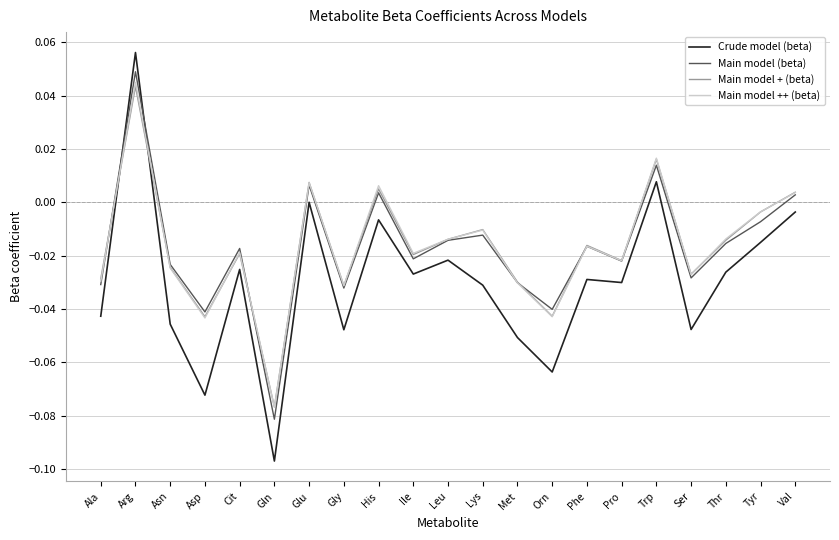

Between which two adjacent categories do Crude model (beta) and Main model + (beta) first intersect?

Ala and Arg